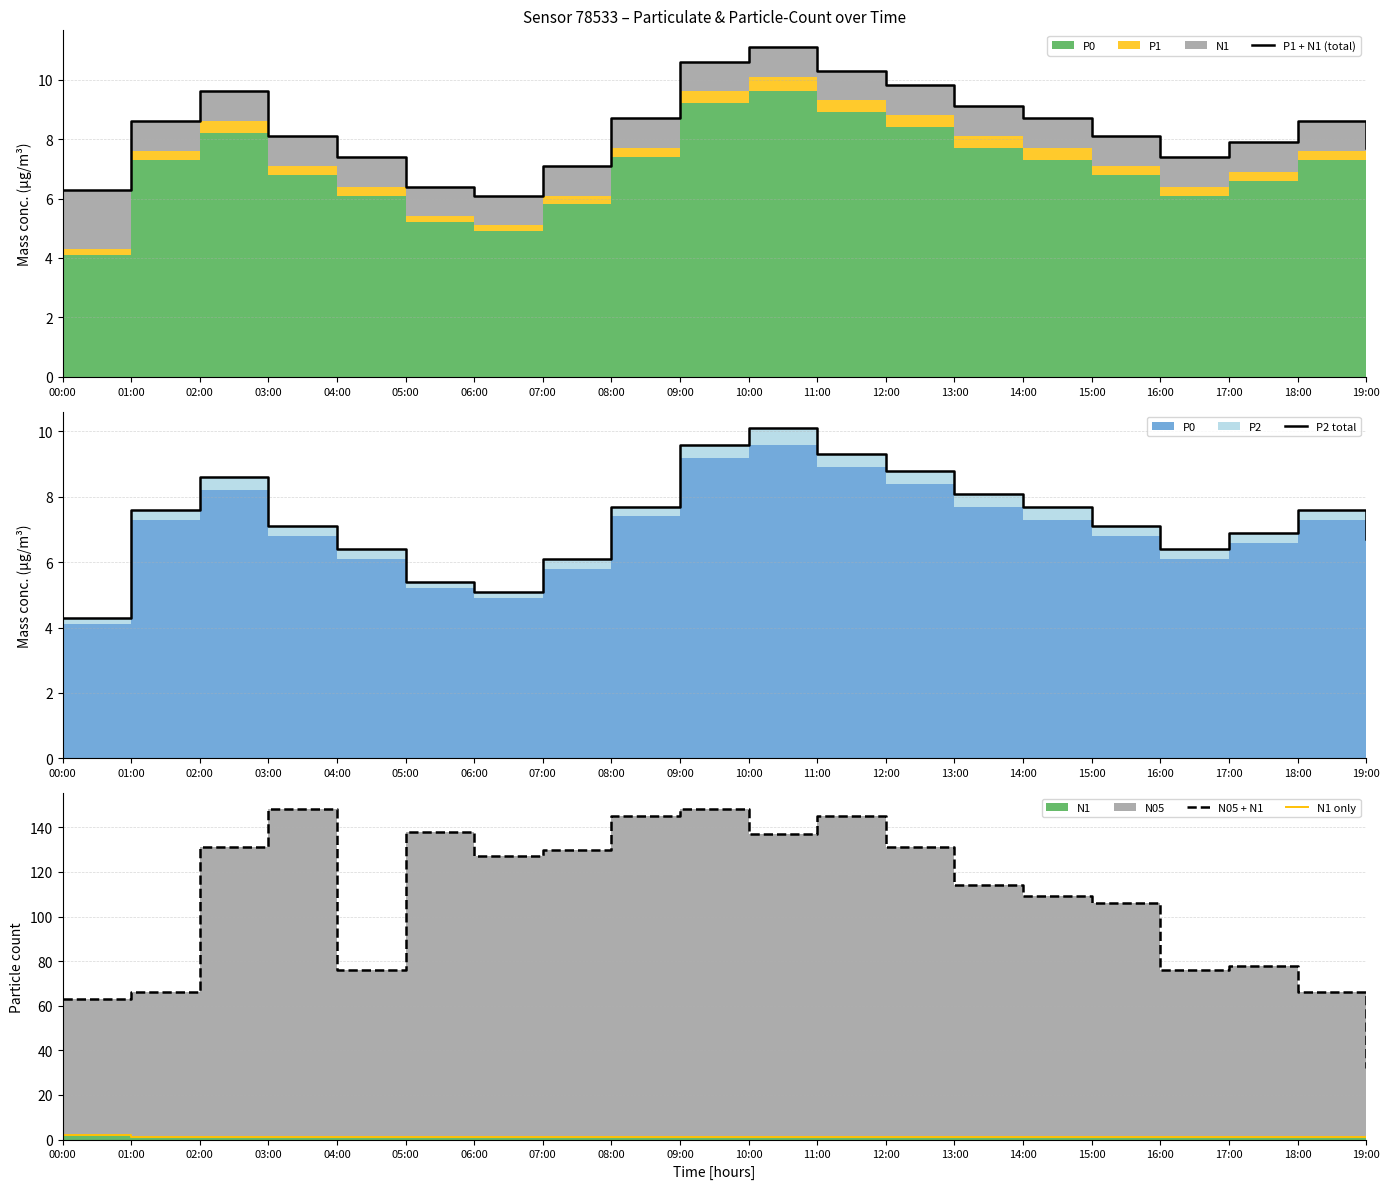

At which label does N1 only reach its minimum?

01:00